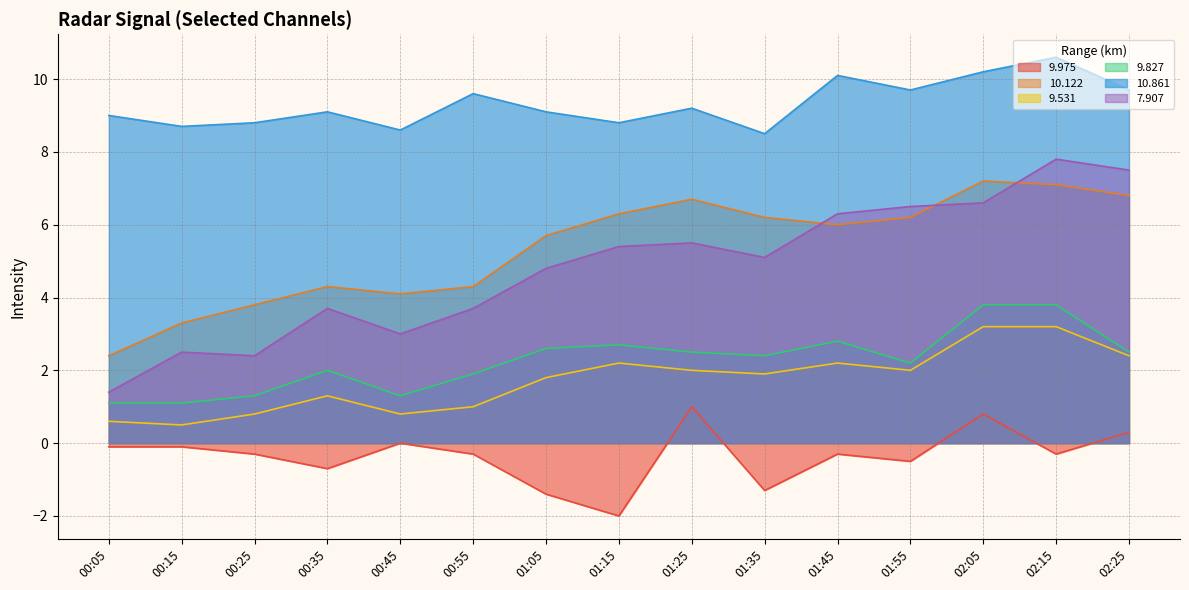

Is the value of 10.122 at 01:25 greater than the value of 9.975 at 00:35?

Yes